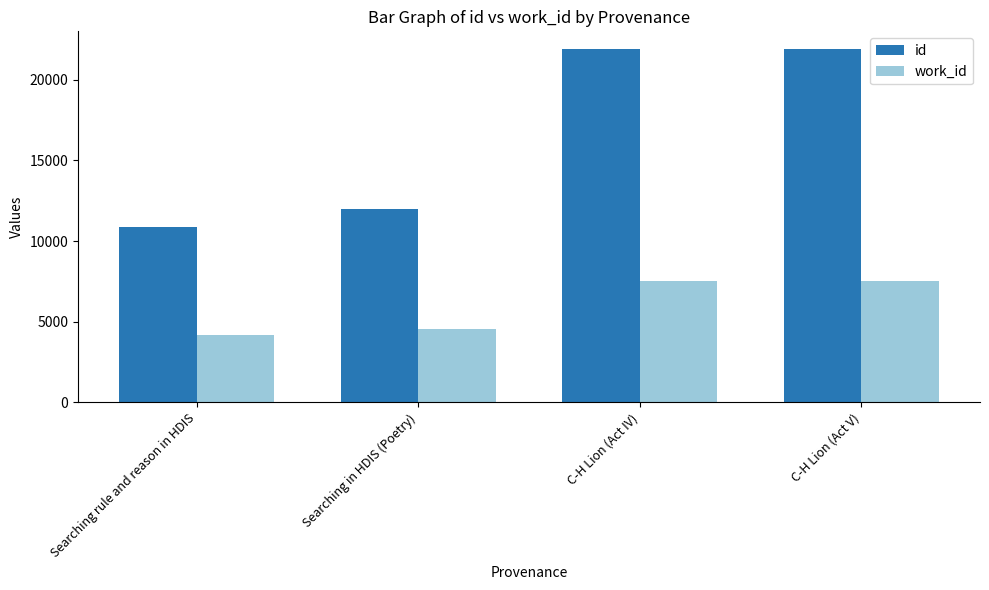

Does the chart contain stacked bars?

No